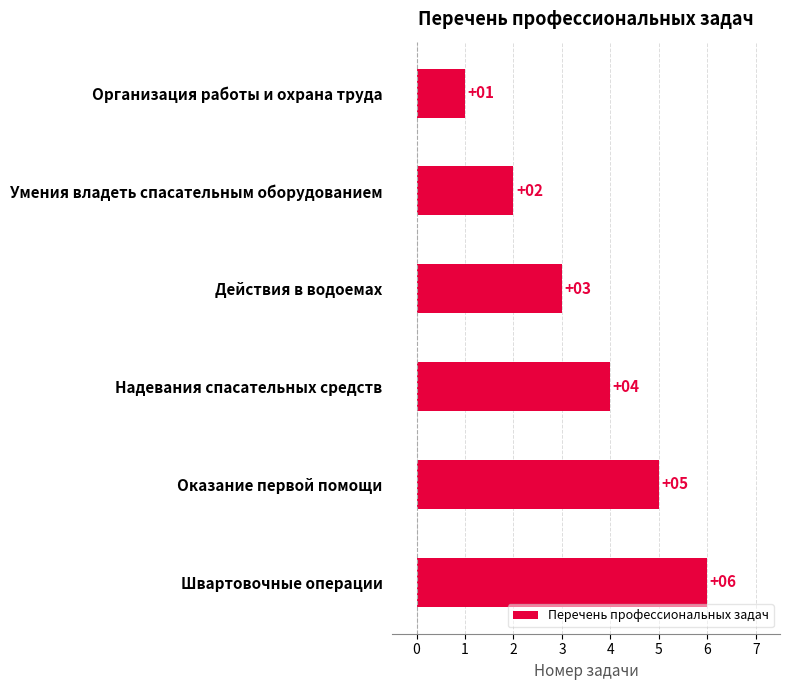

Approximately how many times larger is the value at Умения владеть спасательным оборудованием compared to Оказание первой помощи?

0.4